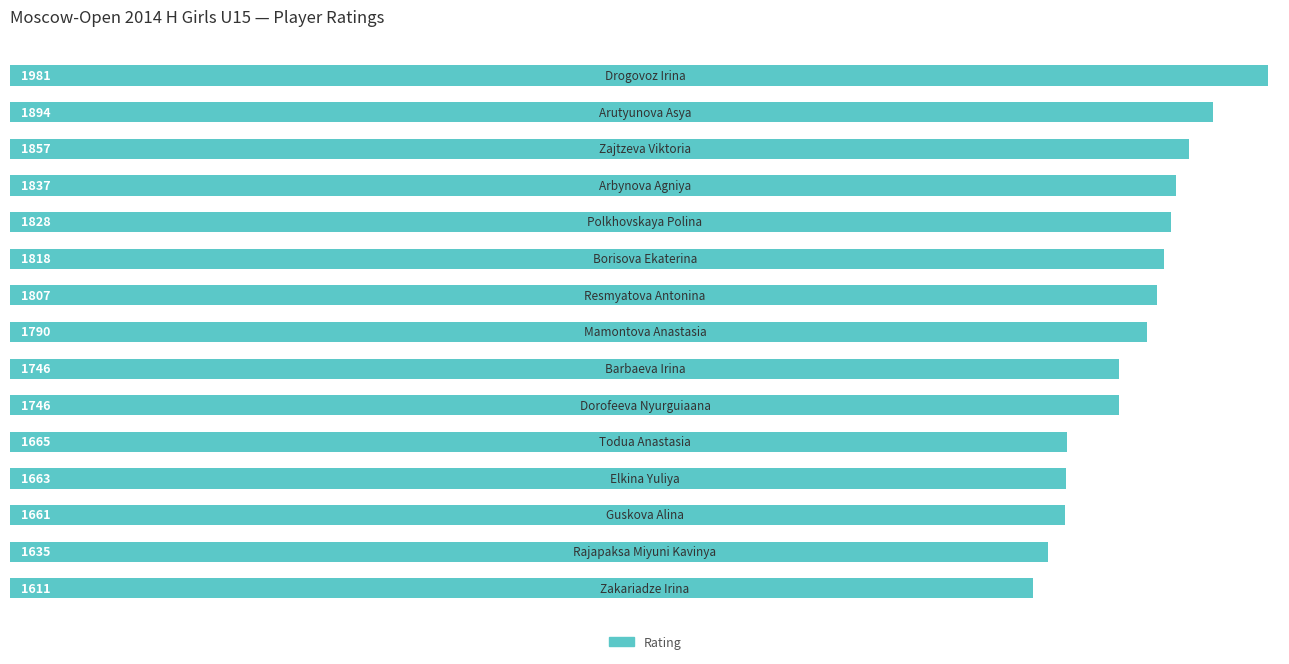

How many bars are there in total?

15